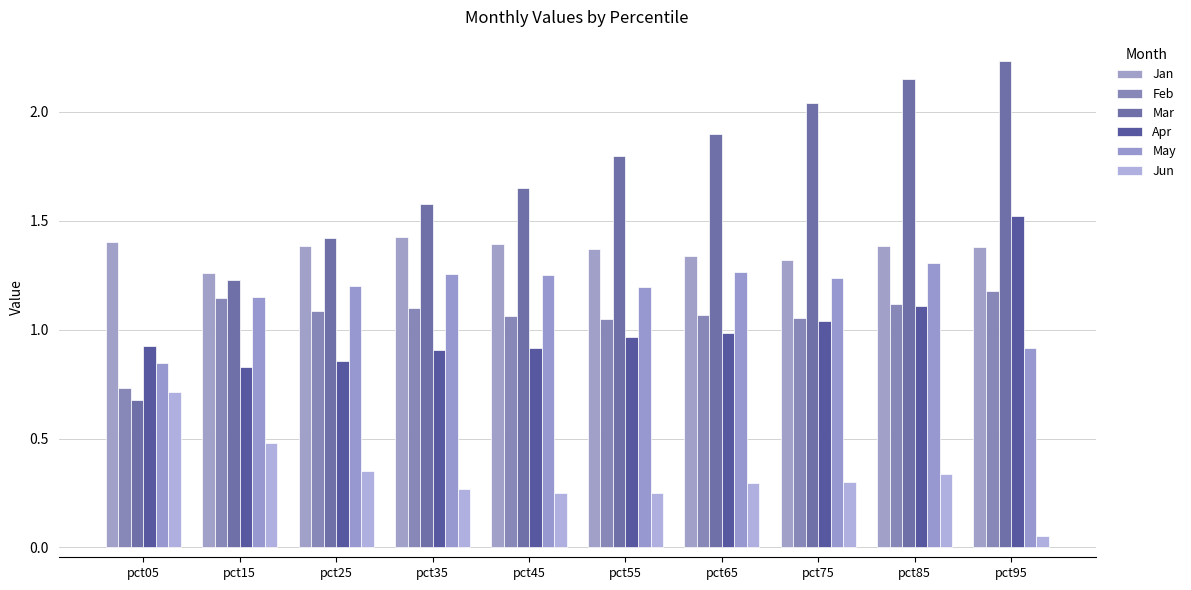

Where is Apr nearest to the value 1?

pct65